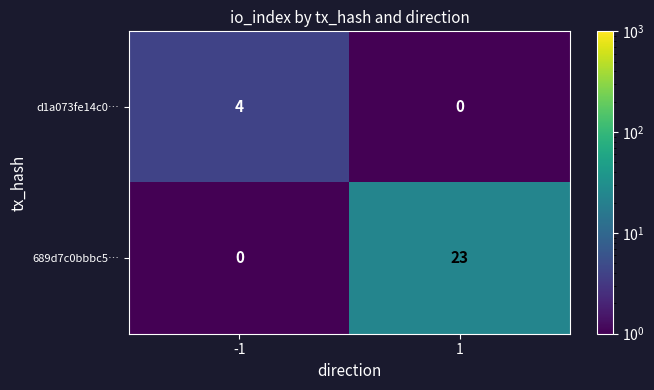

Which series has the largest total across all categories?

689d7c0bbbc5…